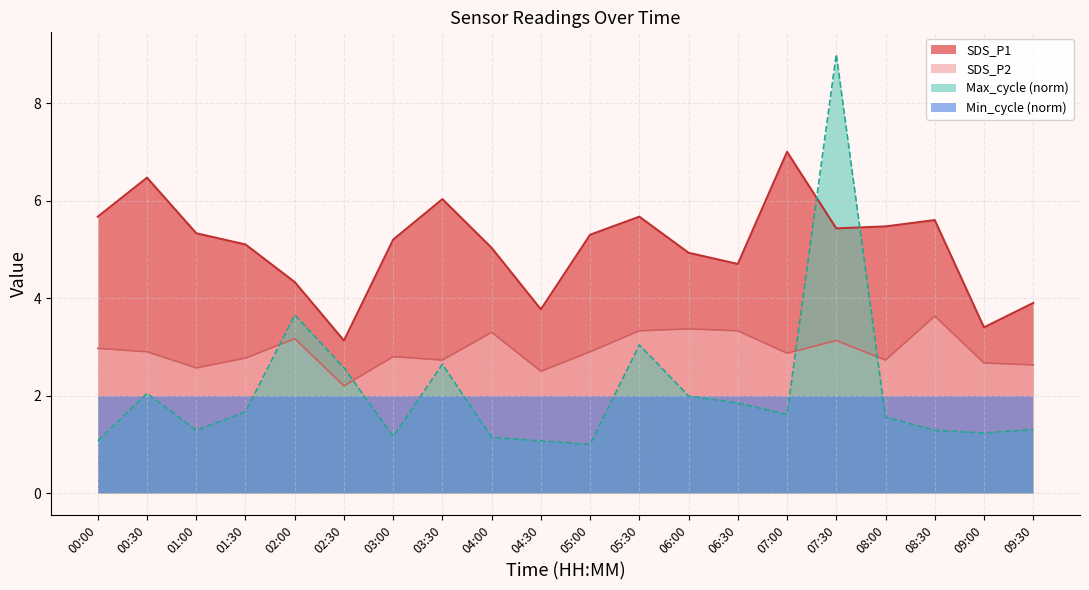

Rank the series at 07:30 from lowest to highest value.

Min_cycle (norm), SDS_P2, SDS_P1, Max_cycle (norm)